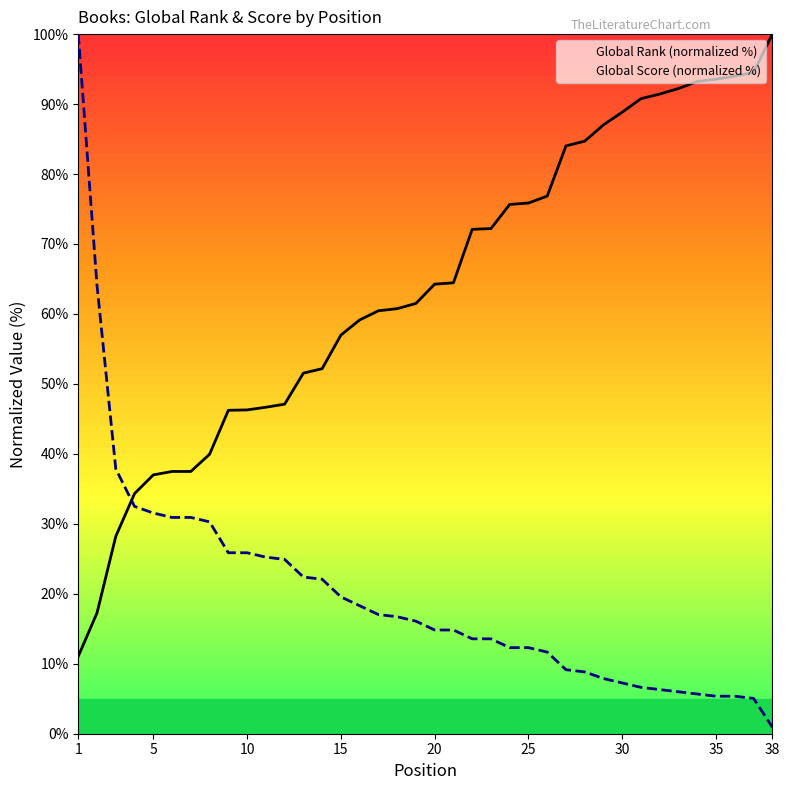

The Global Score (normalized %) series shows 0.9 at 38. True or false?

True